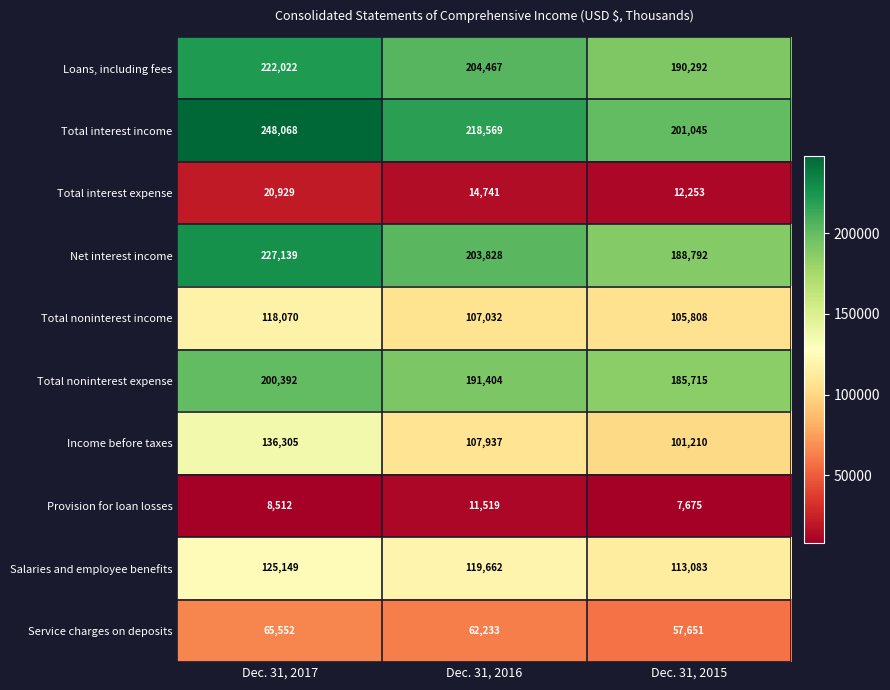

What is the greatest value displayed?

248068